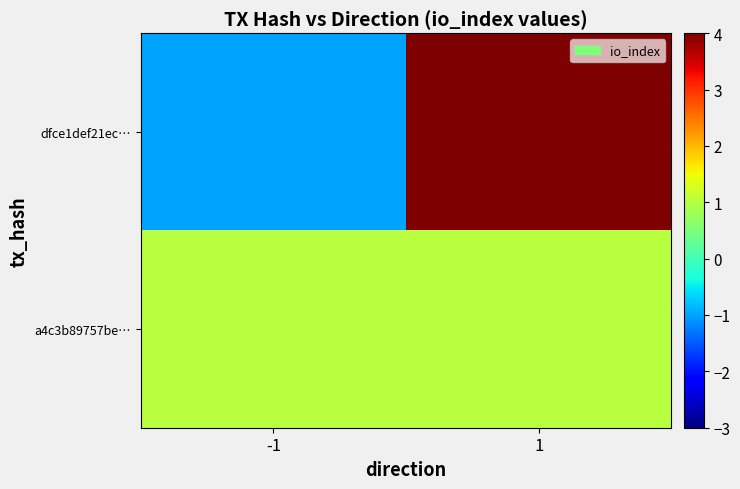

Count the number of data series in this chart.

2